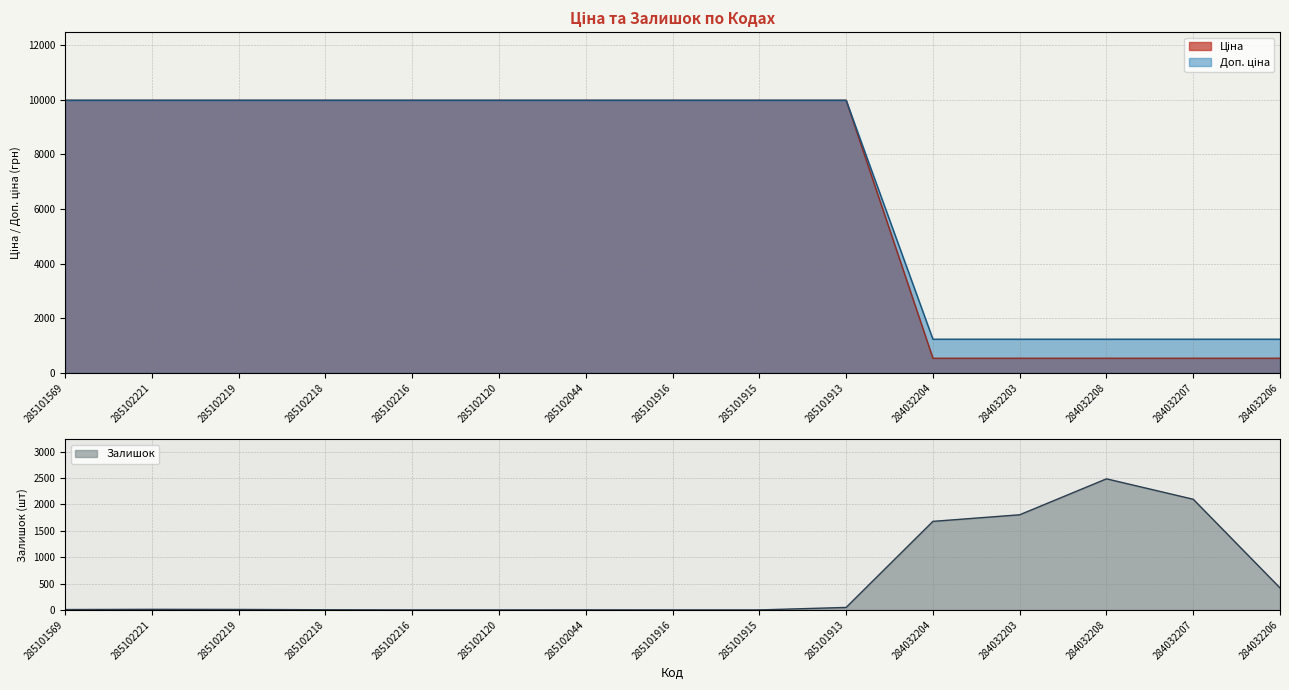

What is the value of the Ціна point at the 7th from the left?

9975.0